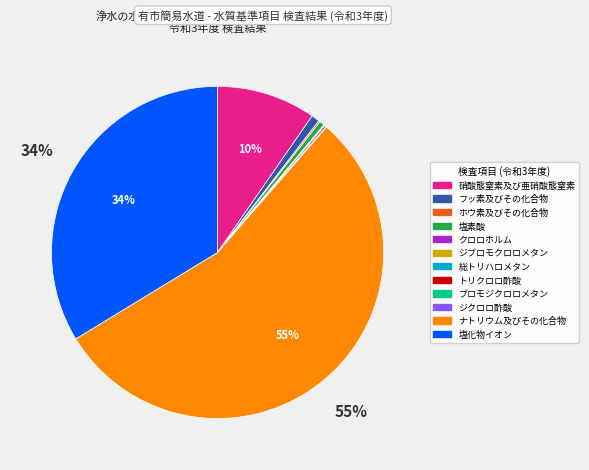

True or false: 塩素酸 accounts for 0% of the total.

True